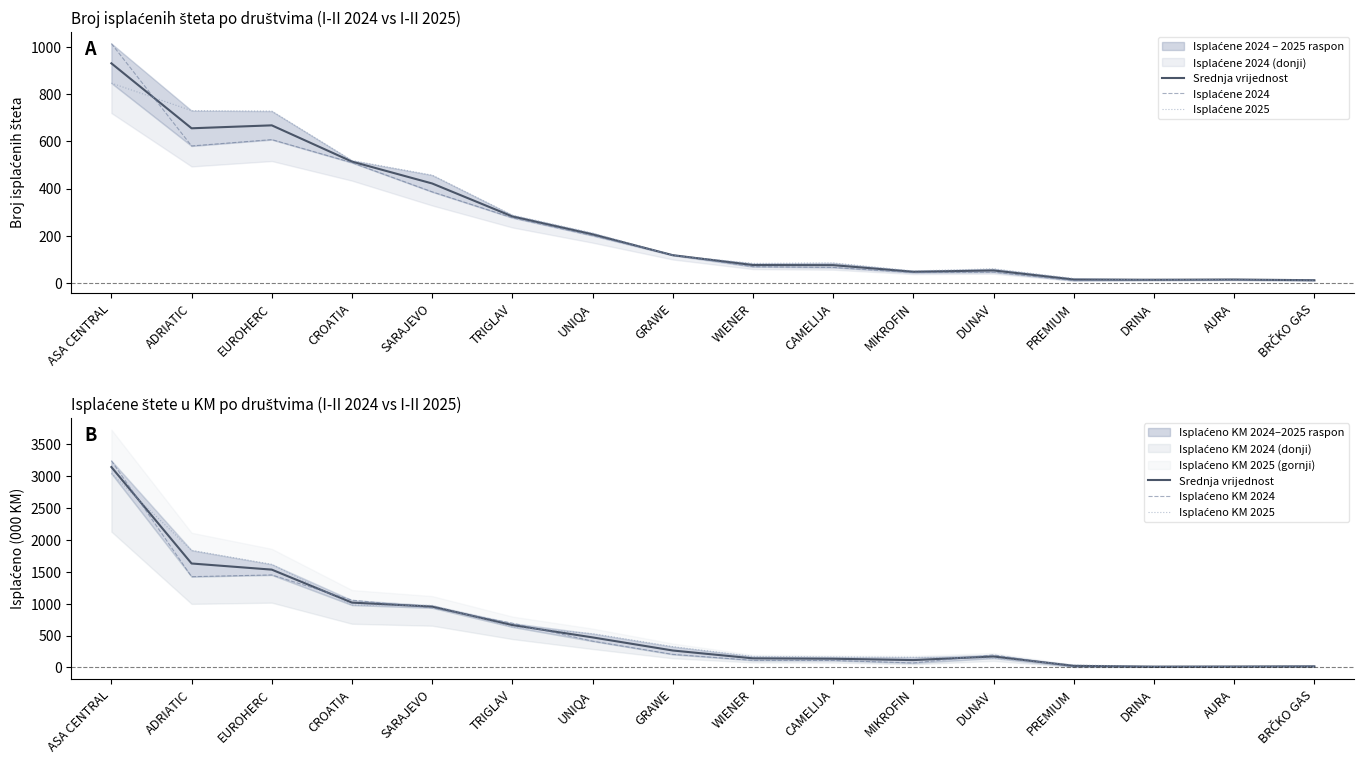

How many distinct data groups are displayed?

5